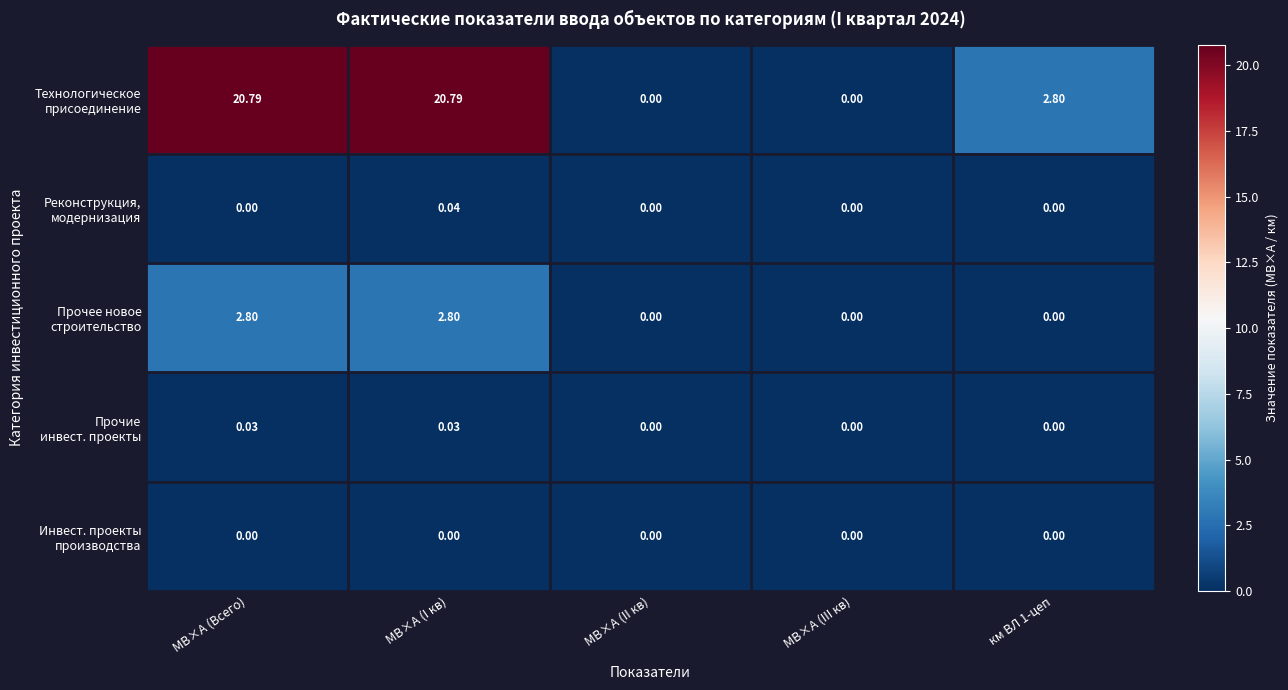

At which category is the sum across all series the highest?

МВ×А (I кв)